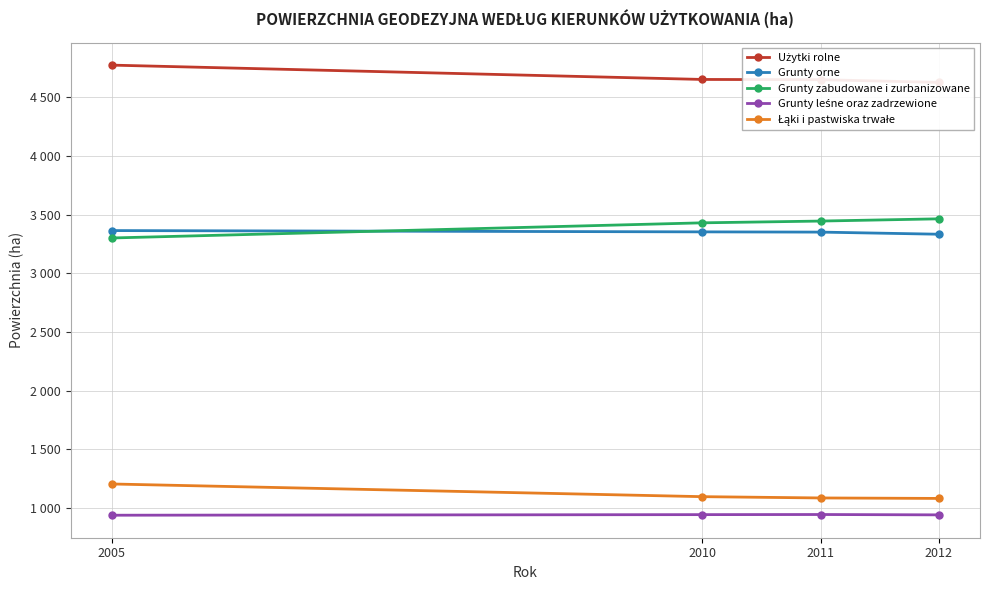

What are all the series names shown in the legend?

Użytki rolne, Grunty orne, Grunty zabudowane i zurbanizowane, Grunty leśne oraz zadrzewione, Łąki i pastwiska trwałe